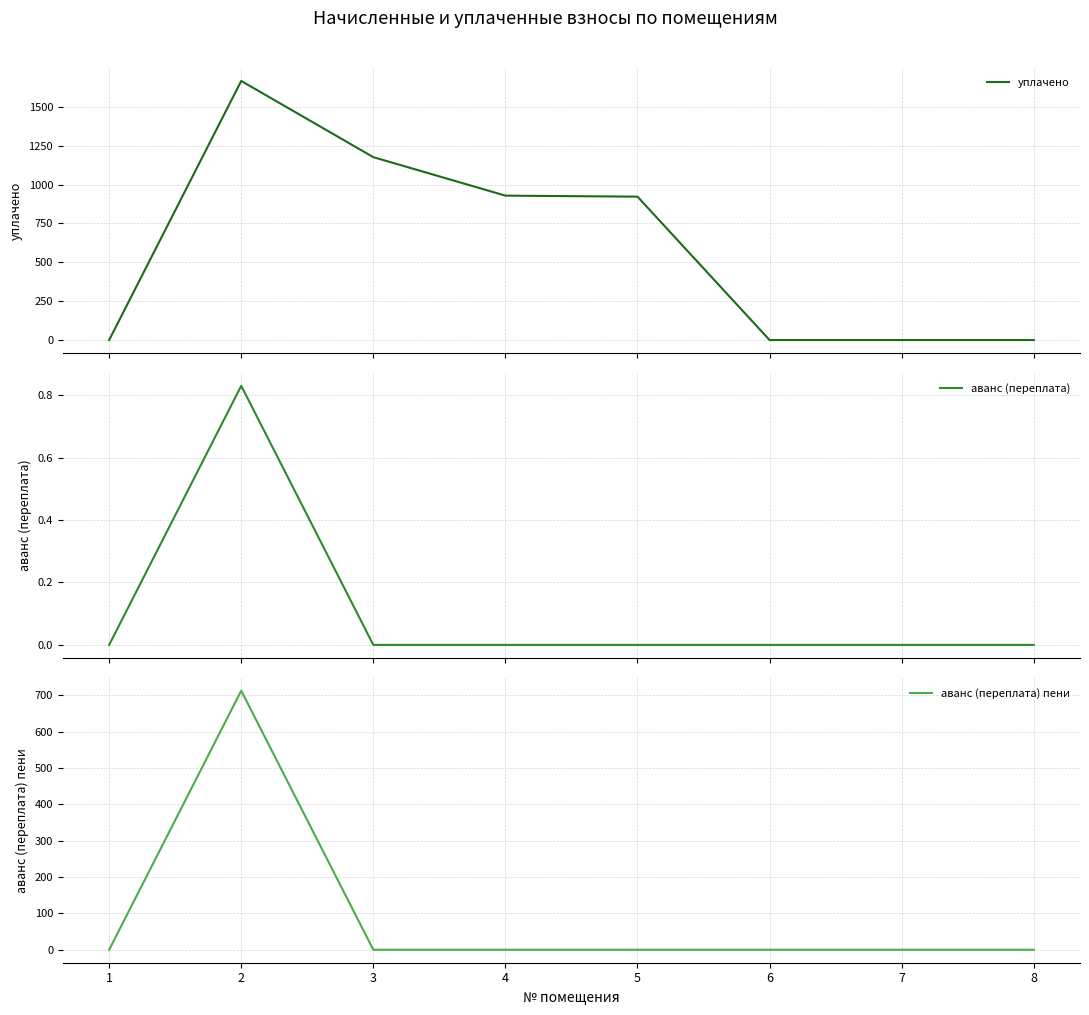

Is this an area chart (filled region under the line)?

No